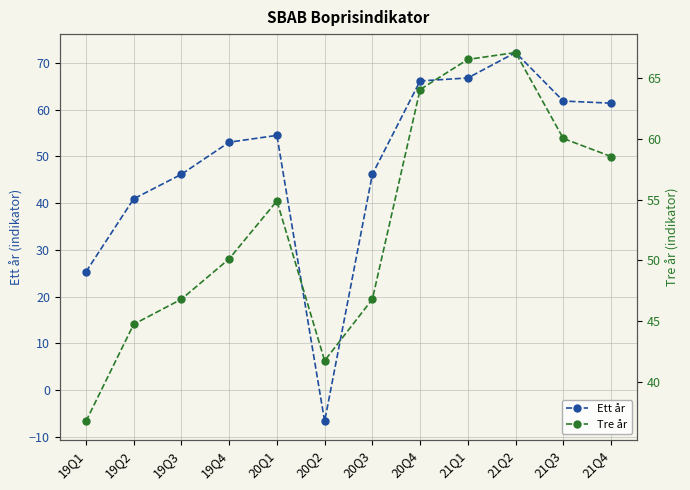

Is it true that Ett år equals 54.3 at 19Q2?

False